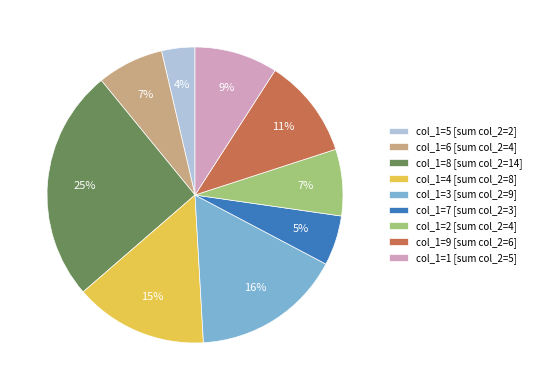

Combined, do col_1=9 [sum col_2=6] and col_1=4 [sum col_2=8] account for over 50%?

No